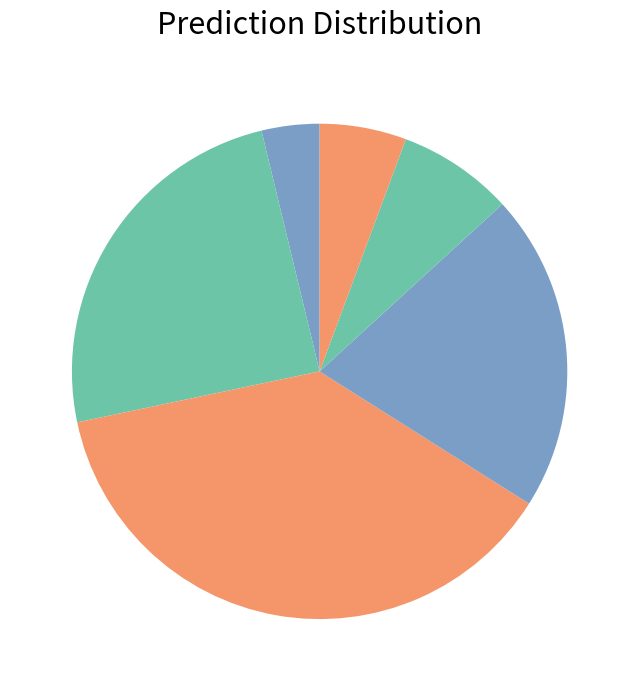

Which category has the smallest portion of the pie?

城乡融合